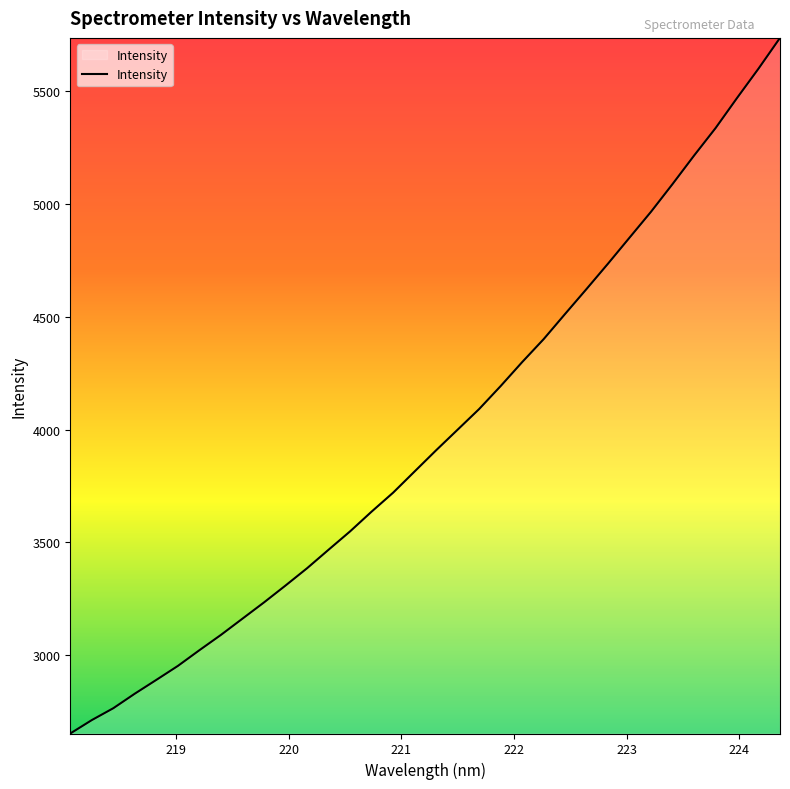

What is the difference between the maximum and minimum values?

3083.8